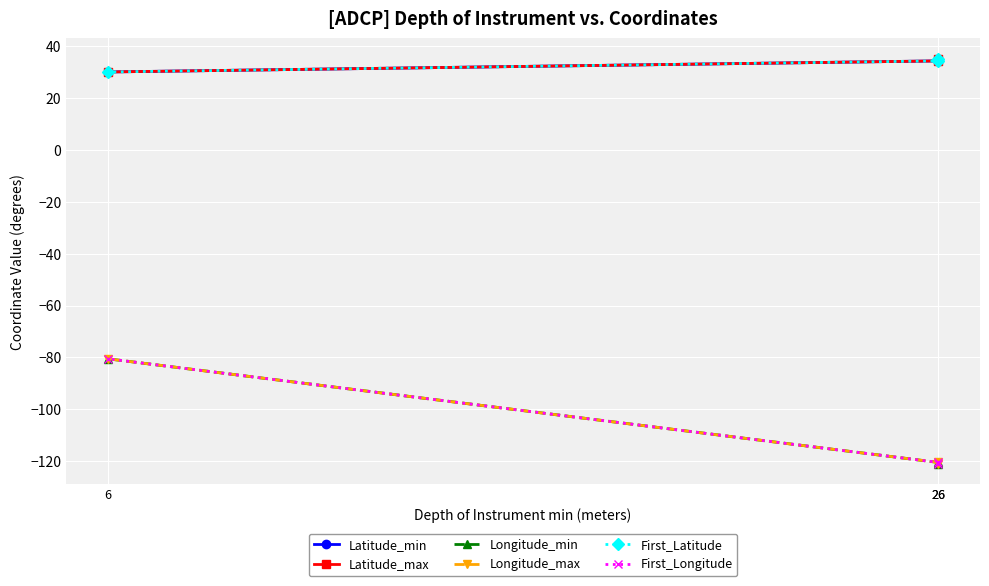

What is the value of the First_Latitude point at the 2nd from the left?

35.1